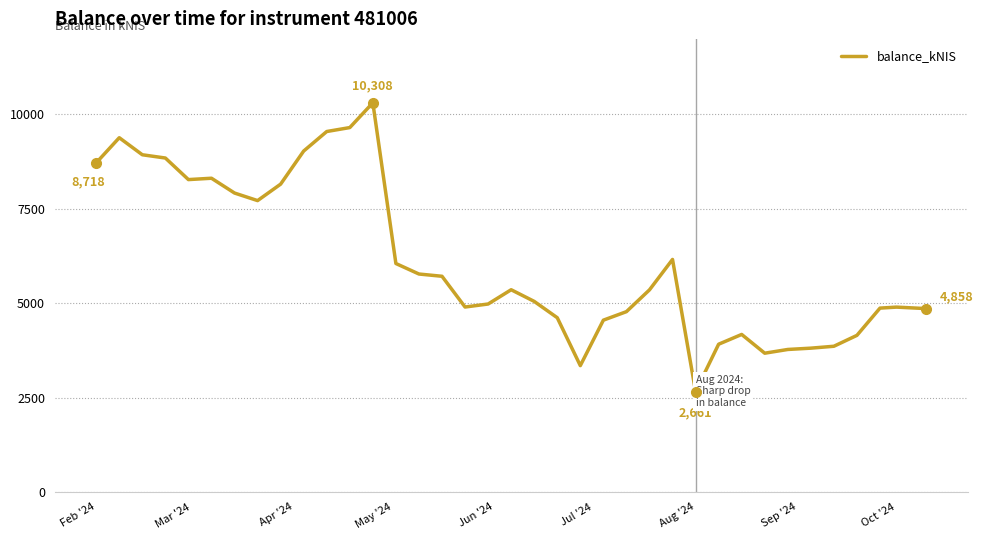

What is the average value?

6110.0